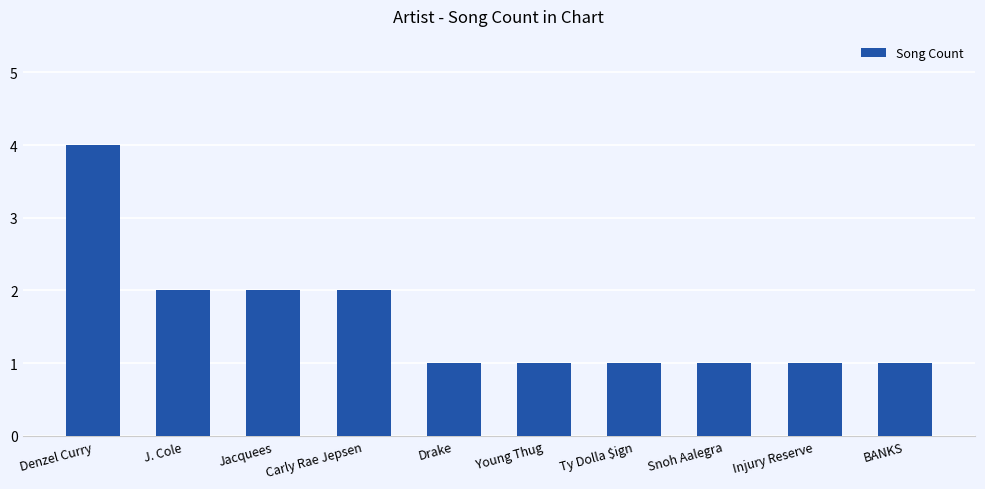

The chart shows a value of 2 at Ty Dolla $ign. True or false?

False